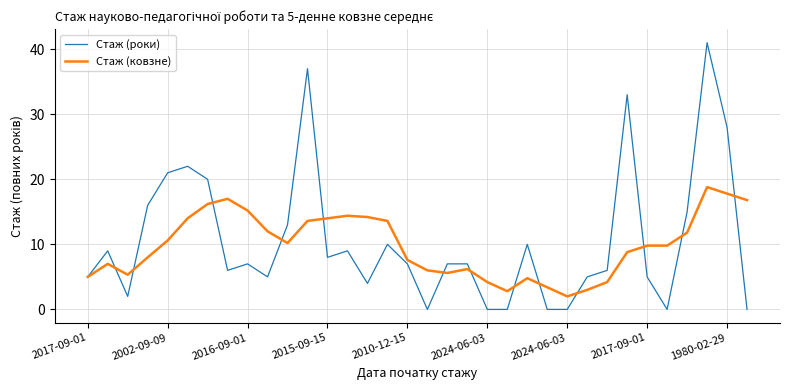

Which series has the widest spread of values?

Стаж (роки)